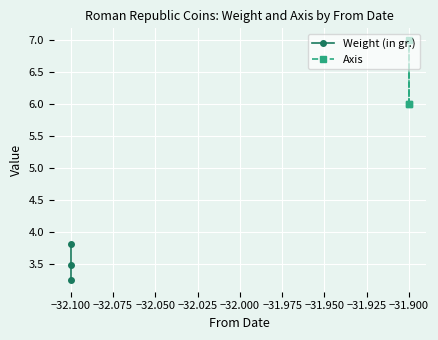

What is the lowest value of the Weight (in gr.) series?

3.2